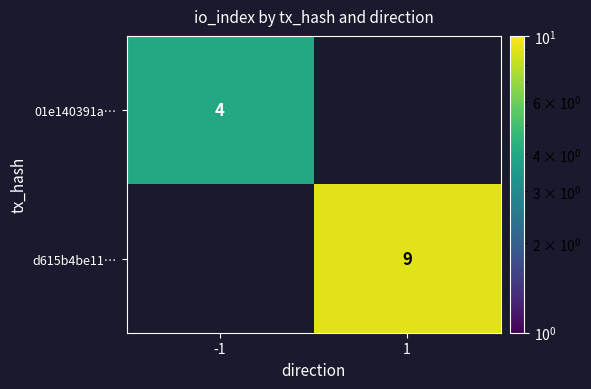

How many series are shown in this chart?

2